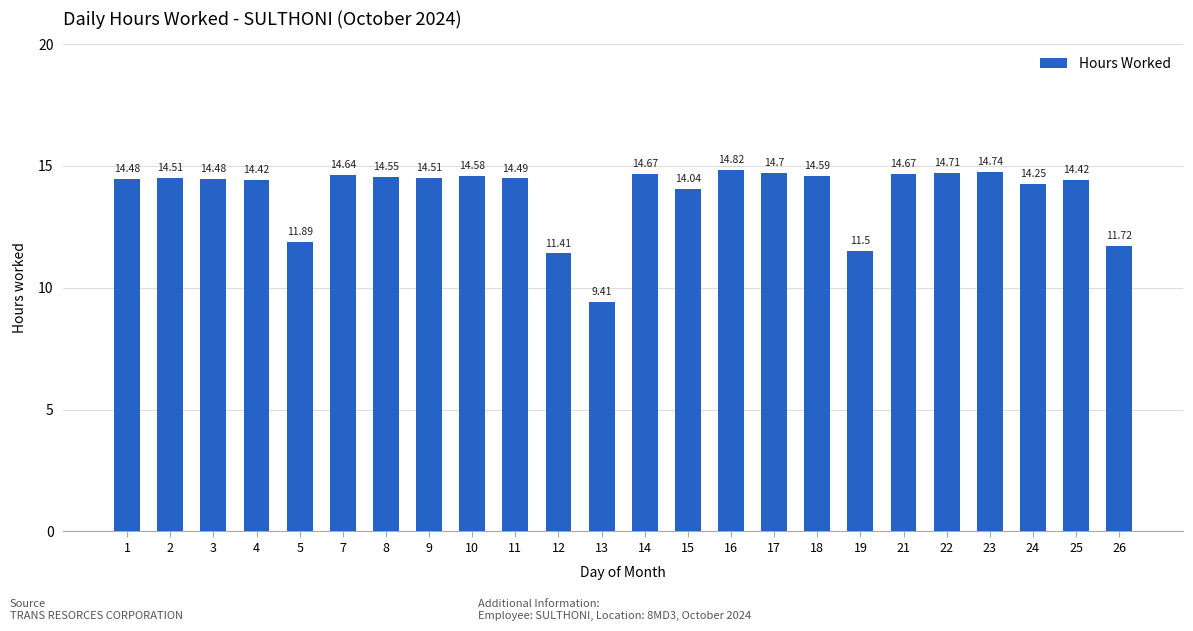

What is the ratio of the value at 3 to the value at 25?

1.0